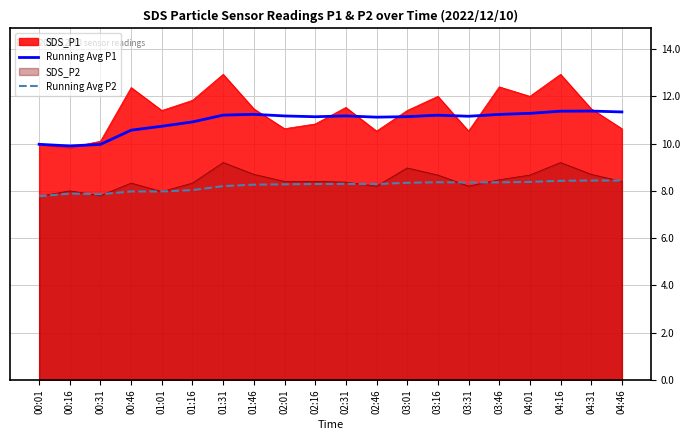

What is the highest value of the Running Avg P1 series?

11.4